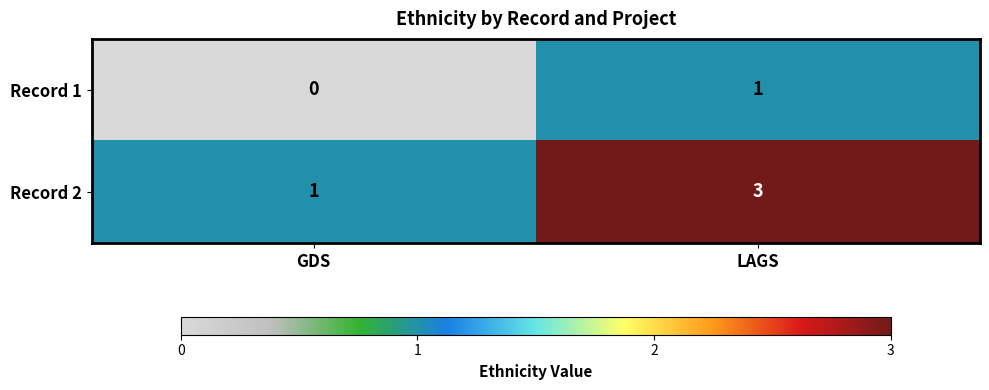

At which label is Record 2 closest to 2?

GDS